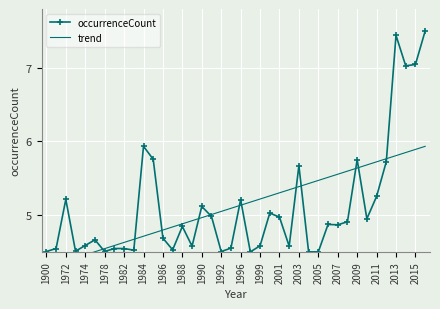

Reading left to right, transcribe all the data shown in this chart.

occurrenceCount: 4.5	4.5	5.2	4.5	4.6	4.7	4.5	4.5	4.5	4.5	5.9	5.8	4.7	4.5	4.8	4.6	5.1	5.0	4.5	4.5	5.2	4.5	4.6	5.0	5.0	4.6	5.7	4.5	4.5	4.9	4.9	4.9	5.8	4.9	5.3	5.7	7.4	7.0	7.0	7.5
trend: 4.3	4.3	4.4	4.4	4.5	4.5	4.5	4.6	4.6	4.7	4.7	4.8	4.8	4.8	4.9	4.9	5.0	5.0	5.0	5.1	5.1	5.2	5.2	5.3	5.3	5.3	5.4	5.4	5.5	5.5	5.6	5.6	5.6	5.7	5.7	5.8	5.8	5.8	5.9	5.9